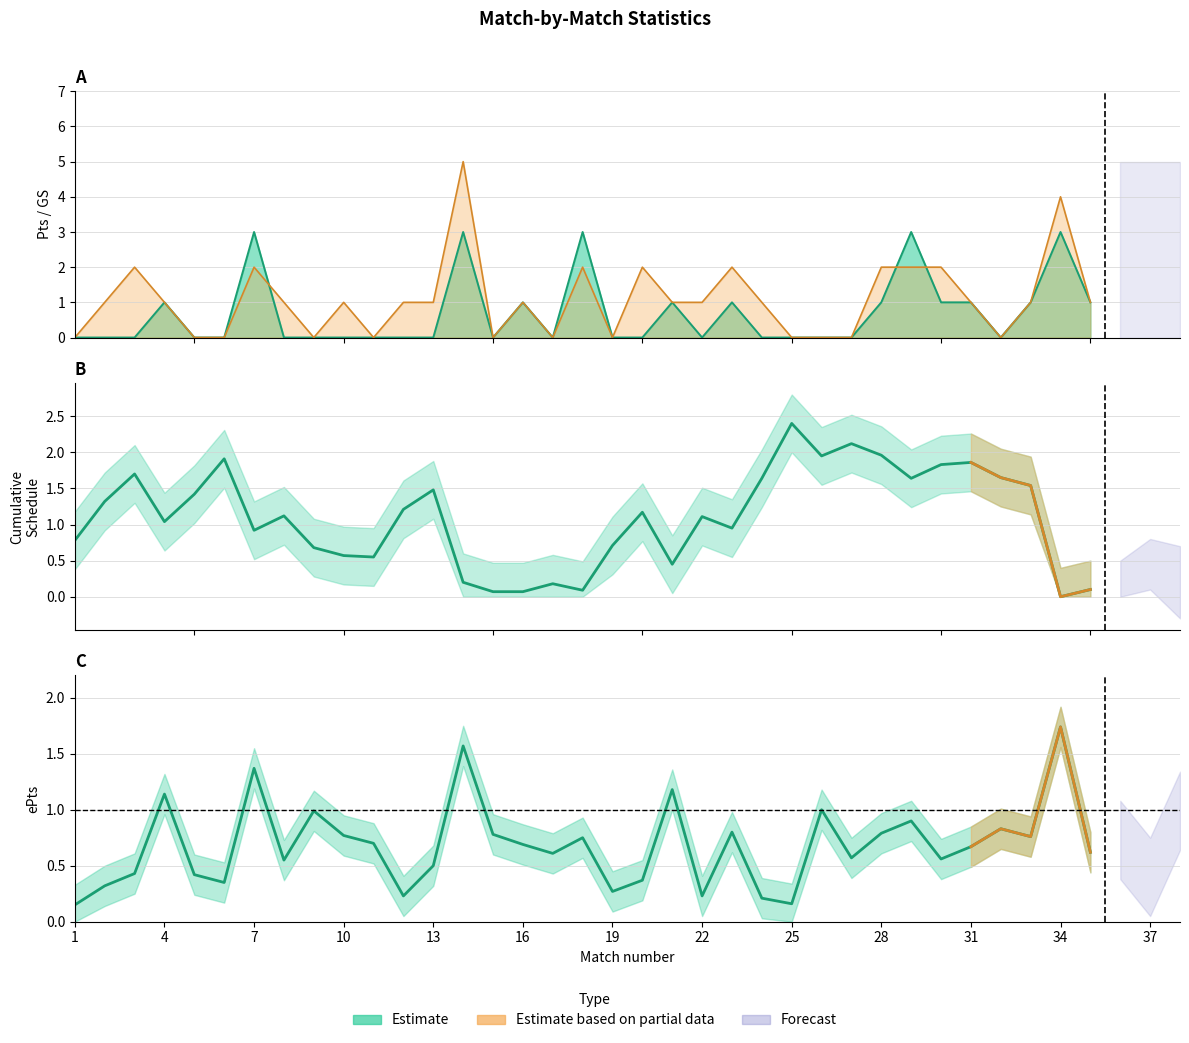

Rank the categories by cumulative value from highest to lowest.

25, 27, 28, 26, 6, 31, 30, 3, 32, 24, 29, 33, 13, 5, 2, 12, 20, 8, 22, 4, 23, 7, 1, 19, 9, 10, 11, 21, 14, 17, 35, 18, 15, 16, 34